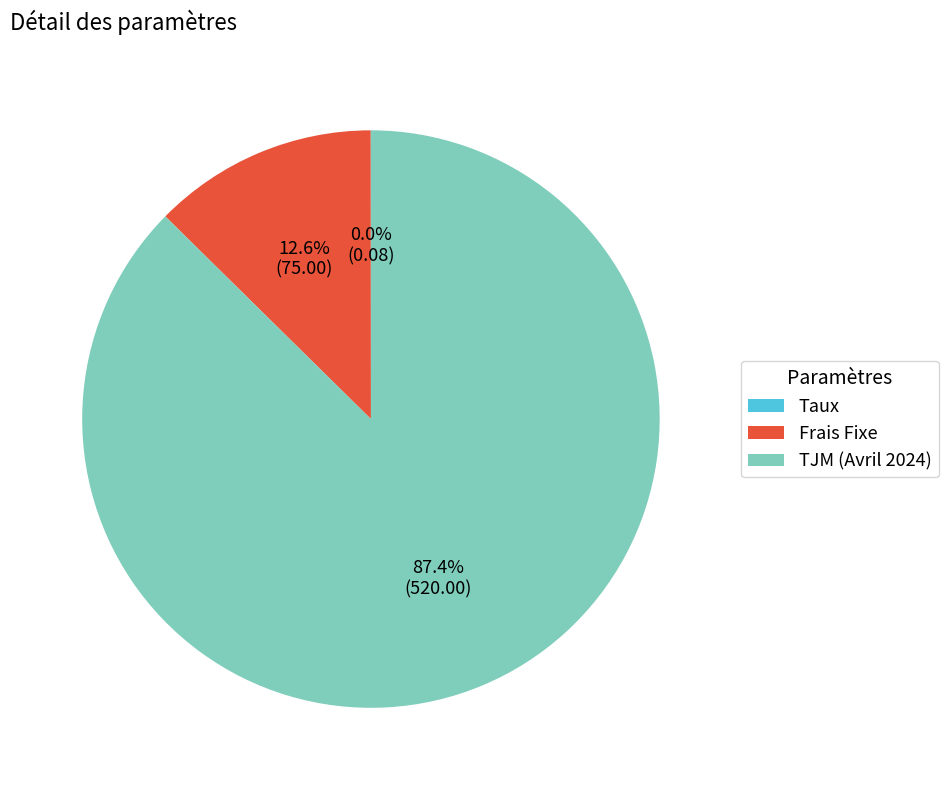

Combined, do TJM (Avril 2024) and Frais Fixe account for over 50%?

Yes